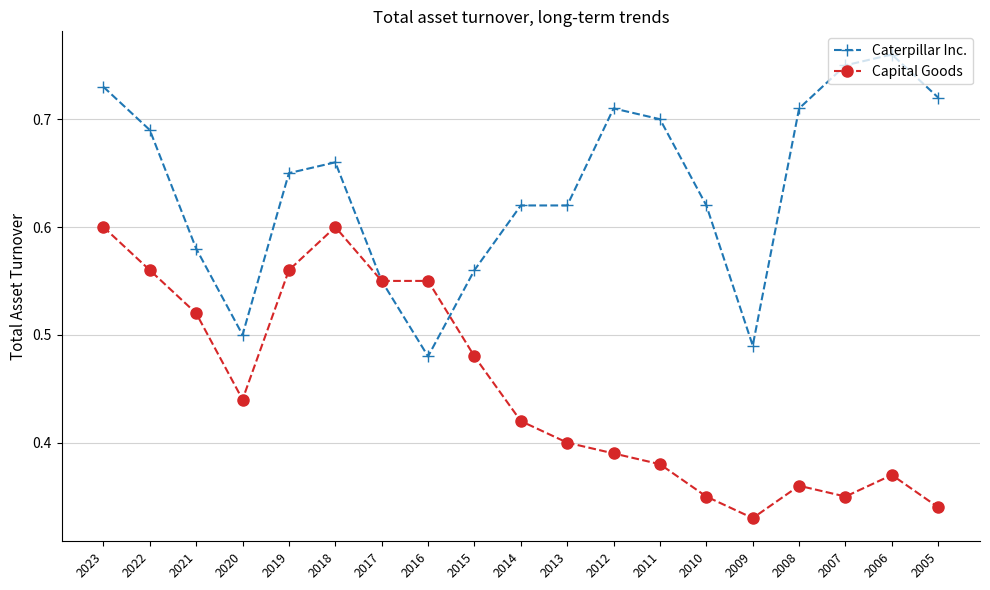

What is the spread (max minus min) of values at 2022?

0.1